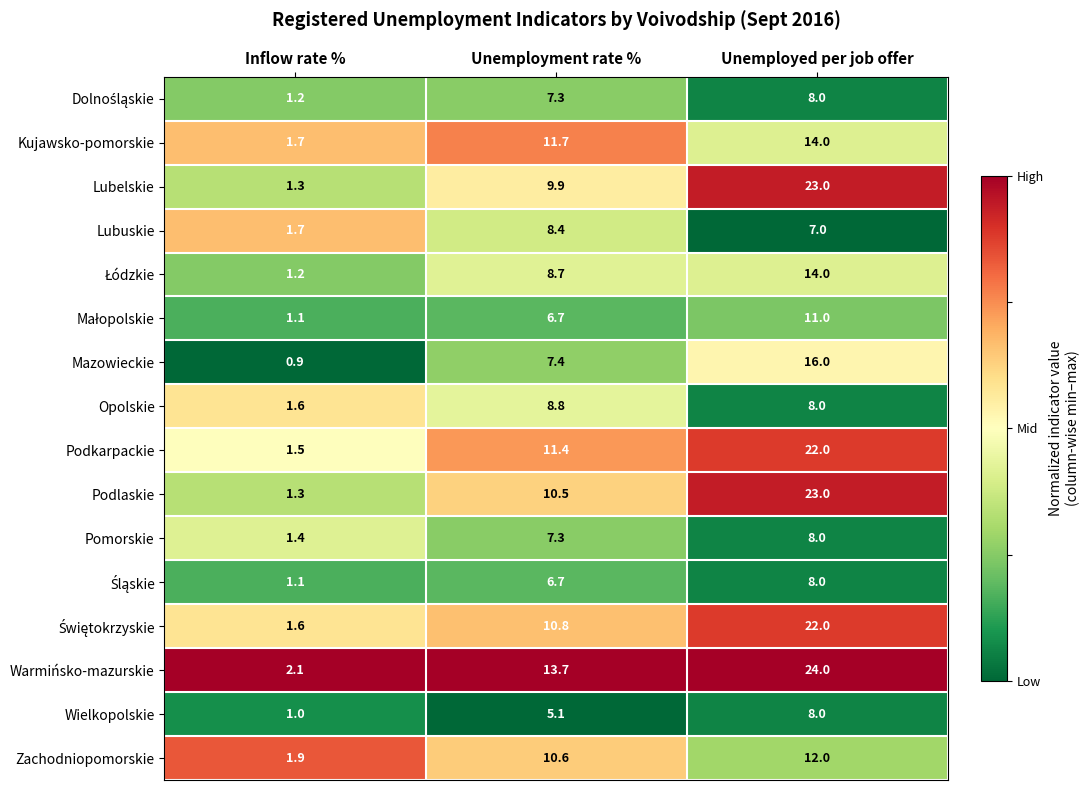

Read the Pomorskie value at Inflow rate %.

1.4